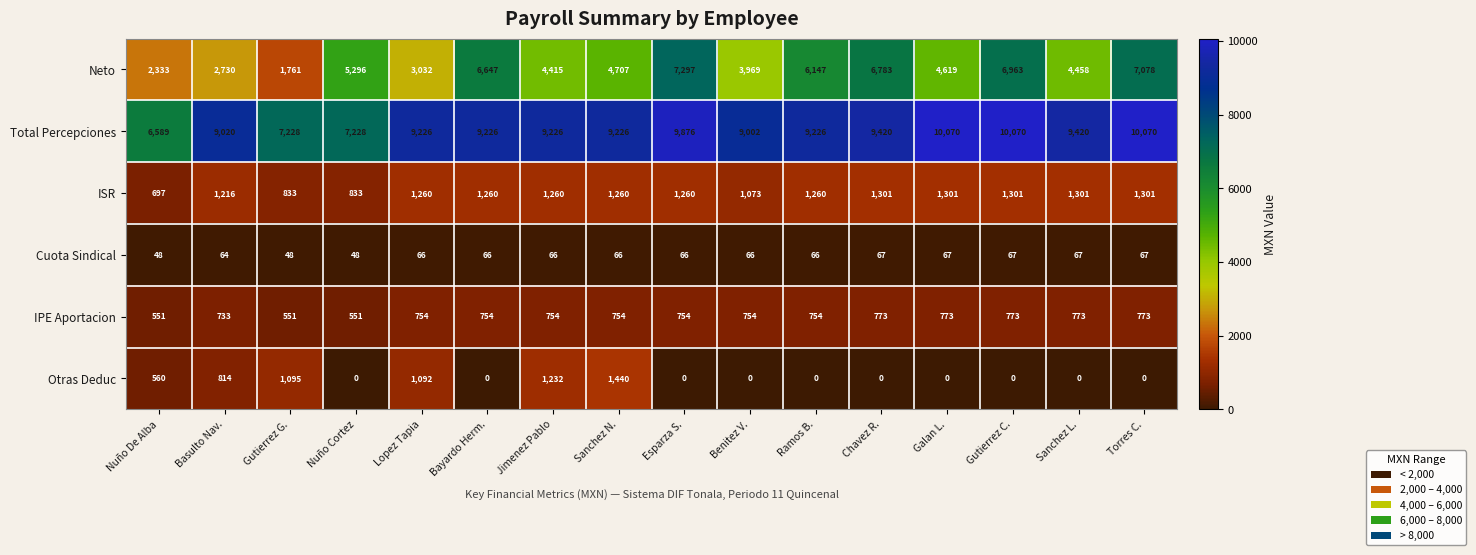

True or false: Total Percepciones has a value of 6058 at Basulto Nav..

False